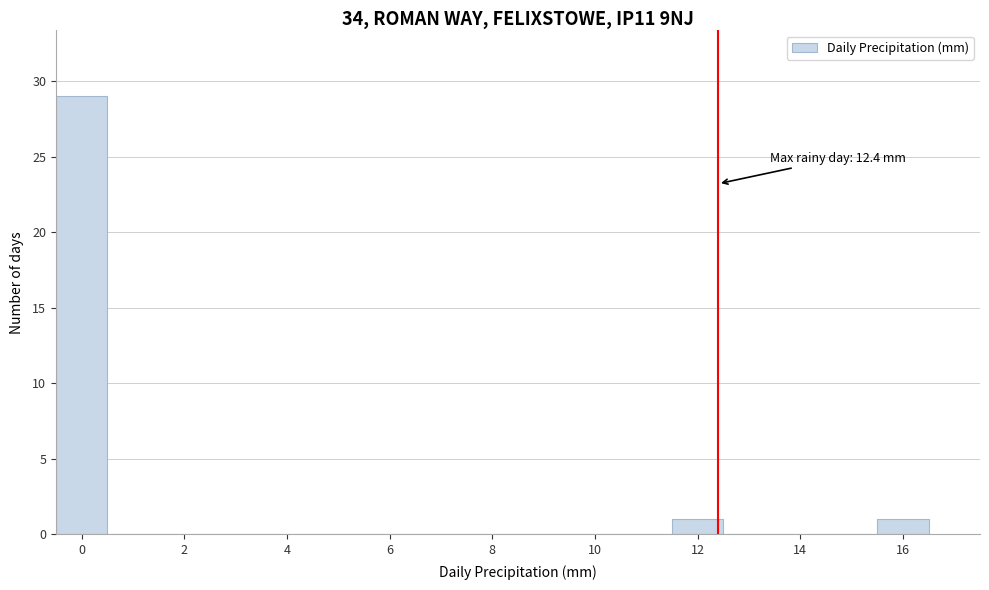

Which range on the x-axis has the tallest bar?

-0.5 to 0.5